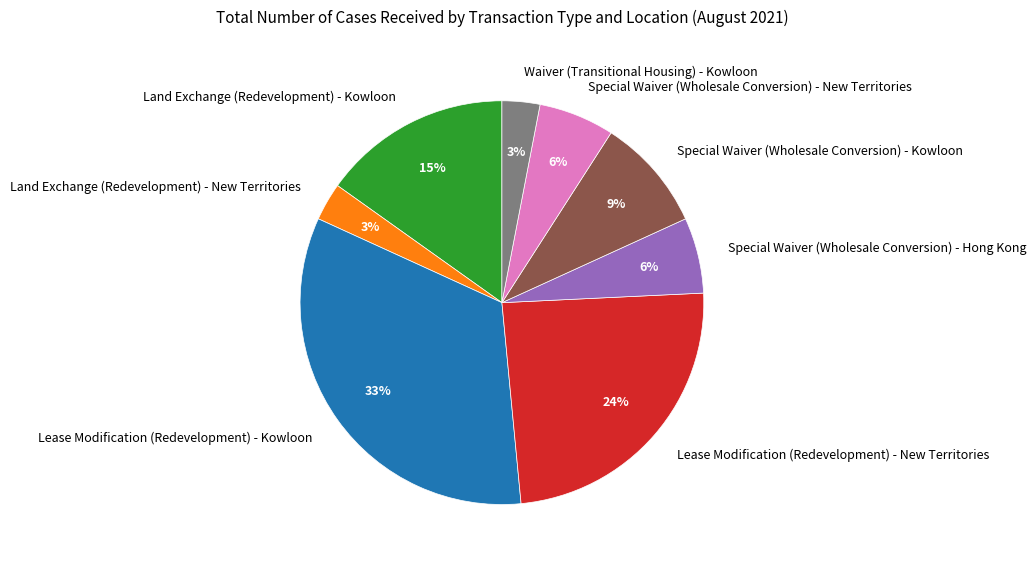

Which category has the biggest portion of the pie?

Lease Modification (Redevelopment) - Kowloon